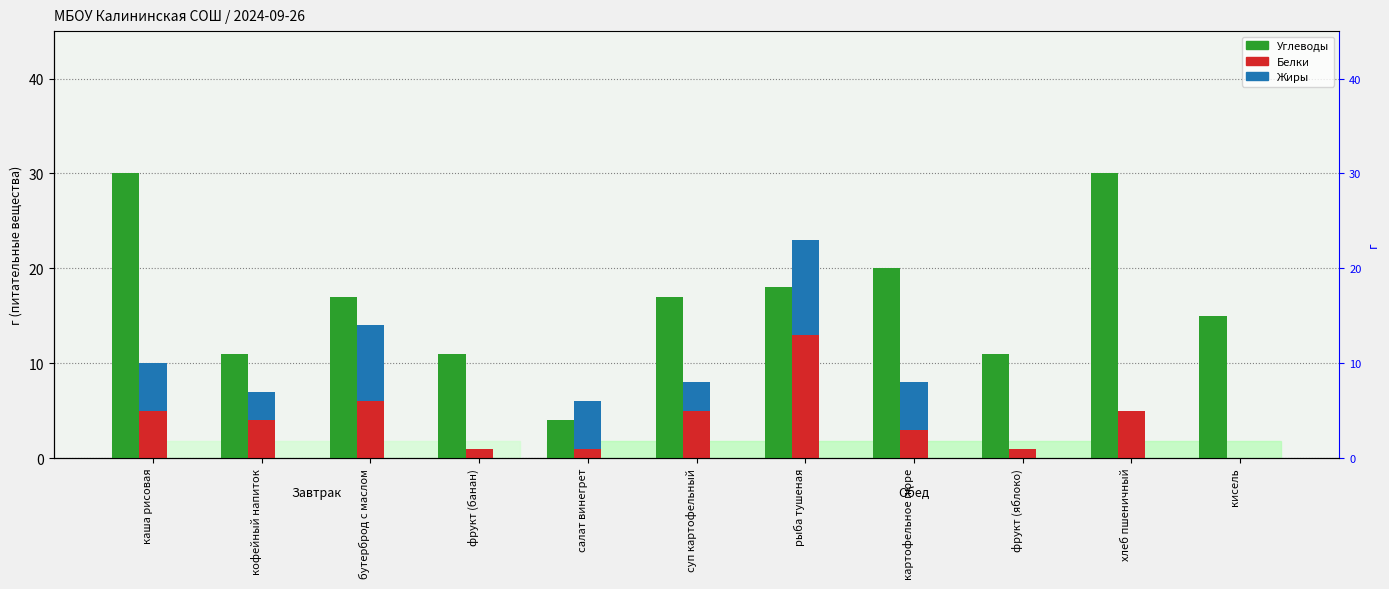

What position from the left is рыба тушеная?

7